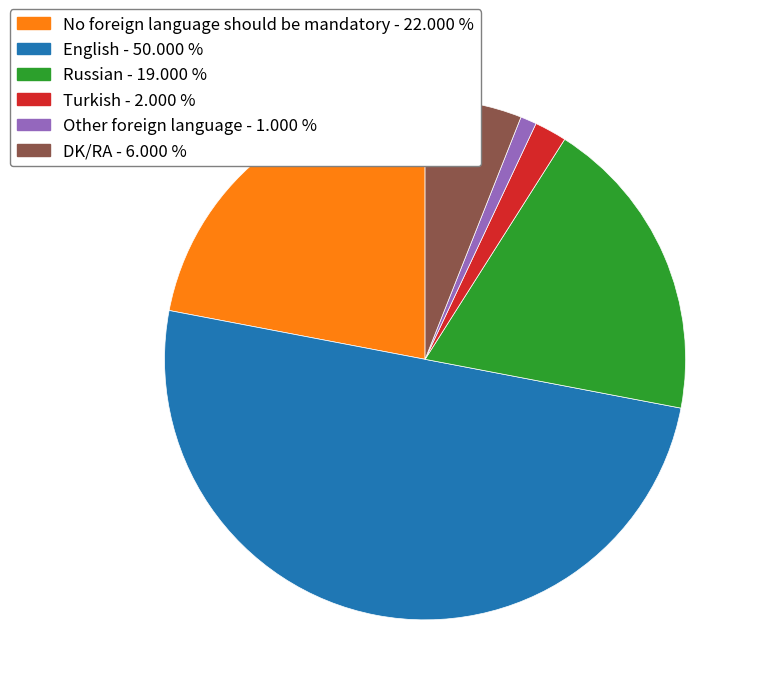

Which has a higher value, No foreign language should be mandatory or Russian?

No foreign language should be mandatory